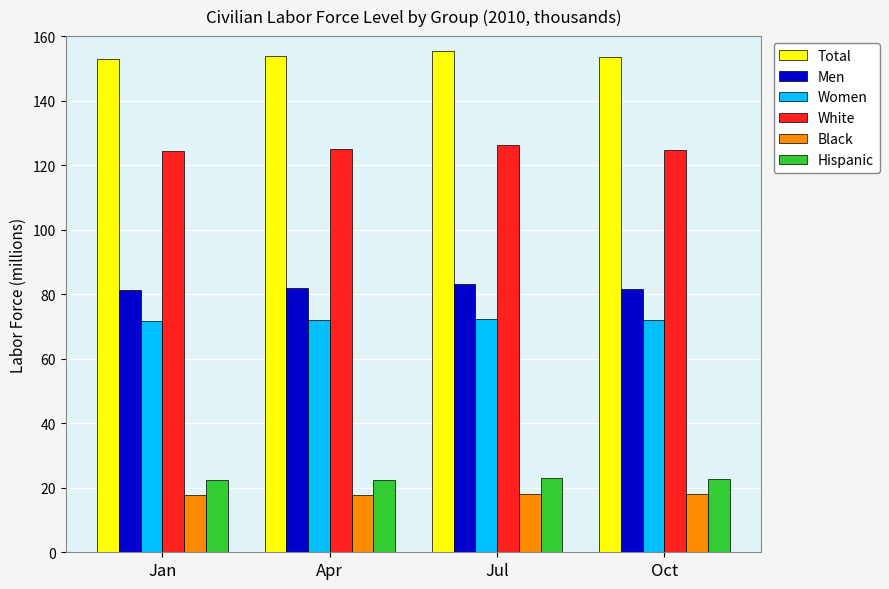

At how many categories does at least one series exceed 32?

4